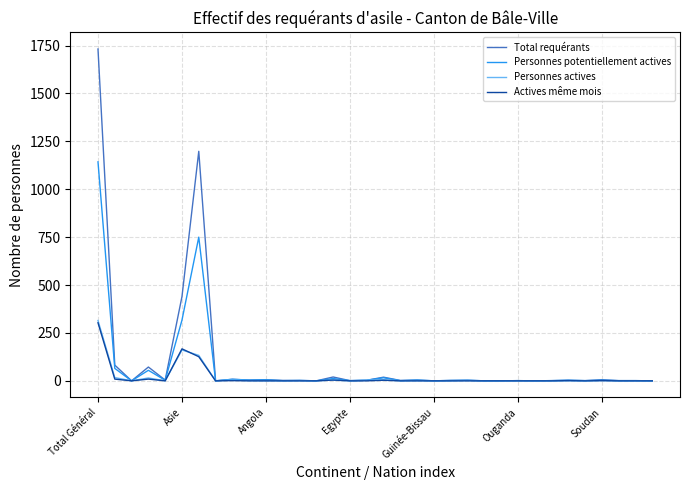

Which series has the largest range (max minus min)?

Total requérants